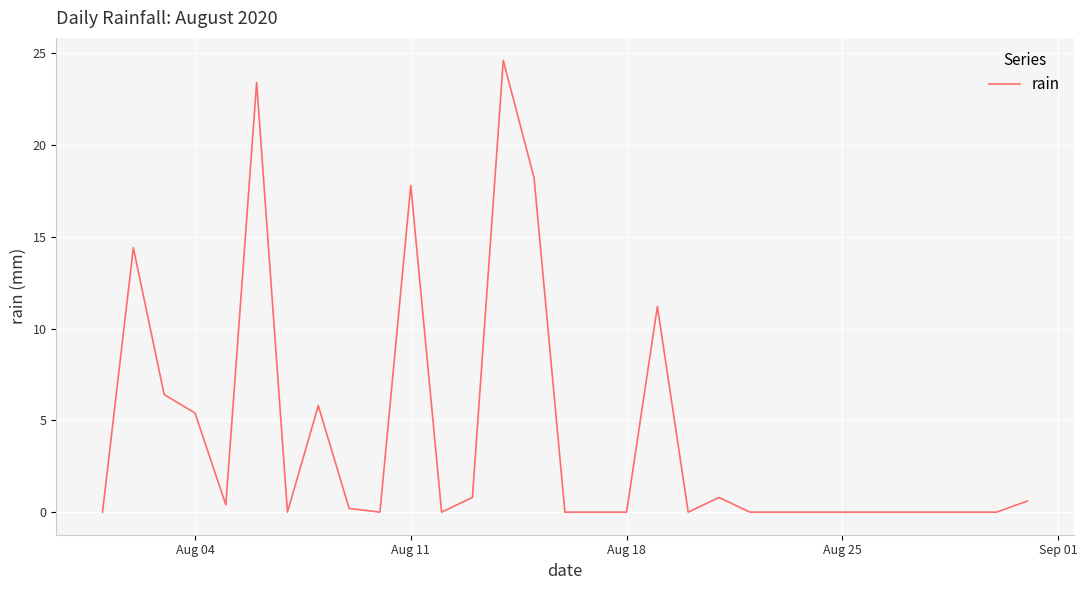

What is the greatest value displayed?

24.6